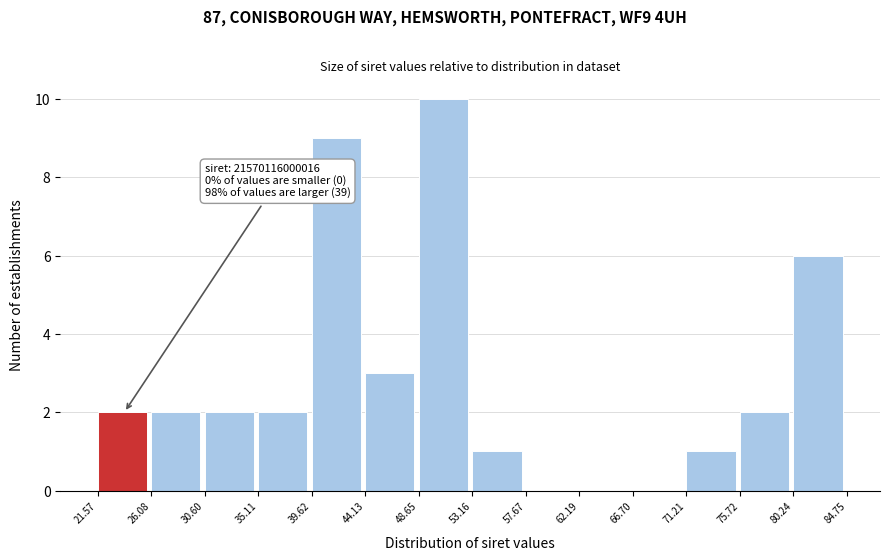

Which range on the x-axis has the tallest bar?

48.65 to 53.16